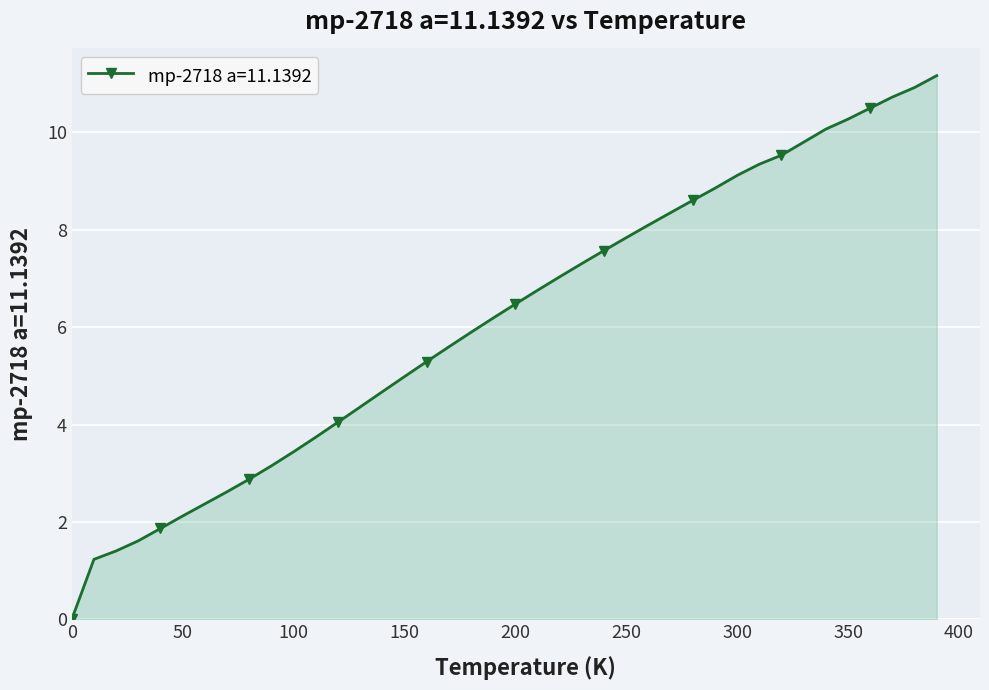

What is the value of the 2nd point from the left?

1.2